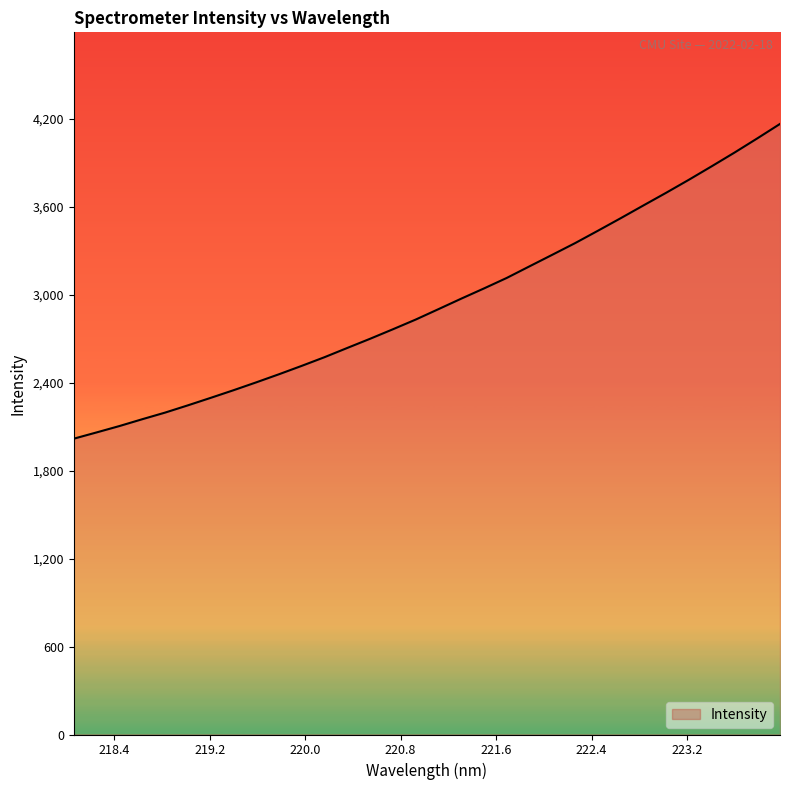

What is the difference between the maximum and minimum values?

2146.3